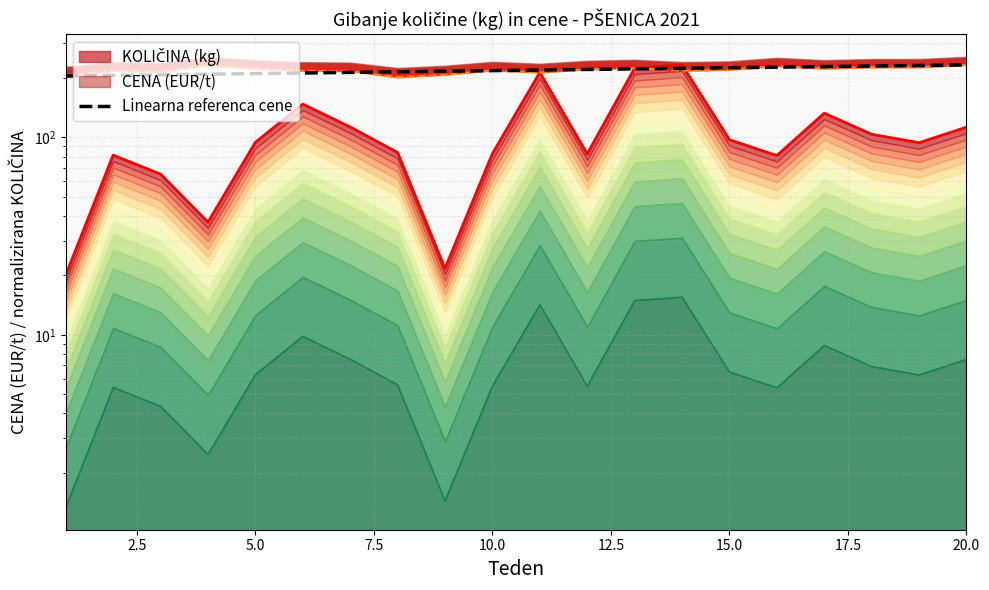

Count the number of values greater than 219.

10